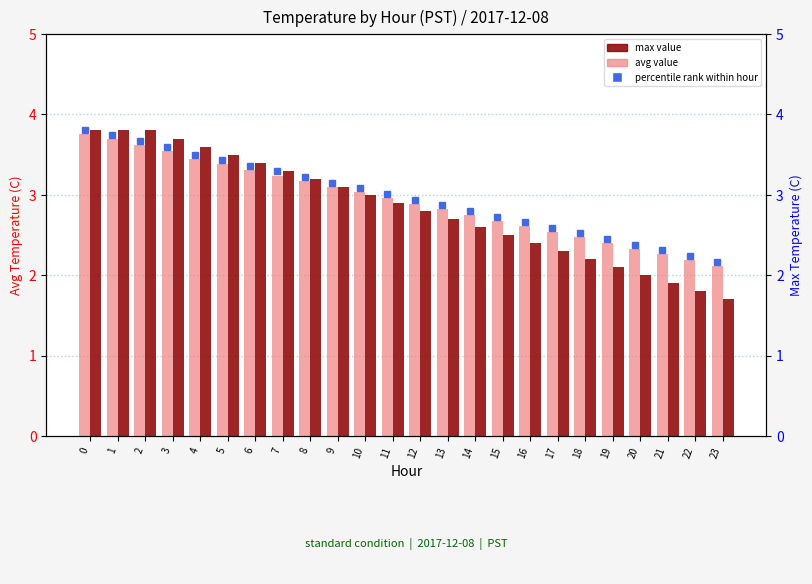

What is the value of the avg value bar at the 15th from the left?

2.8